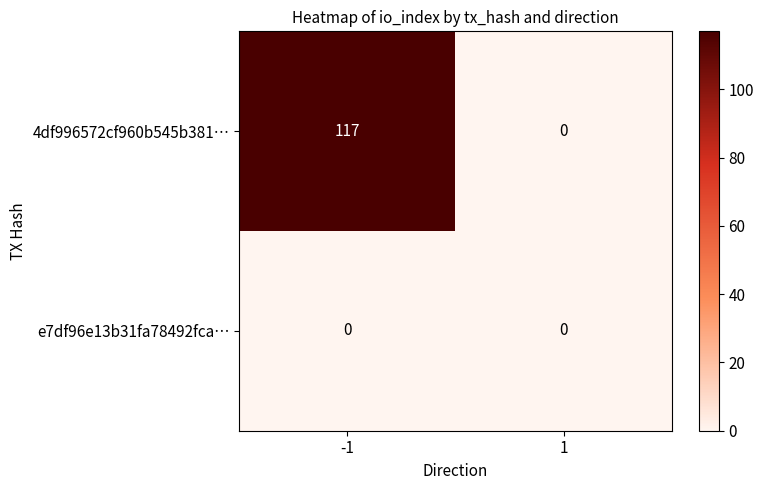

What is the sum of all 4df996572cf960b545b381… values?

117